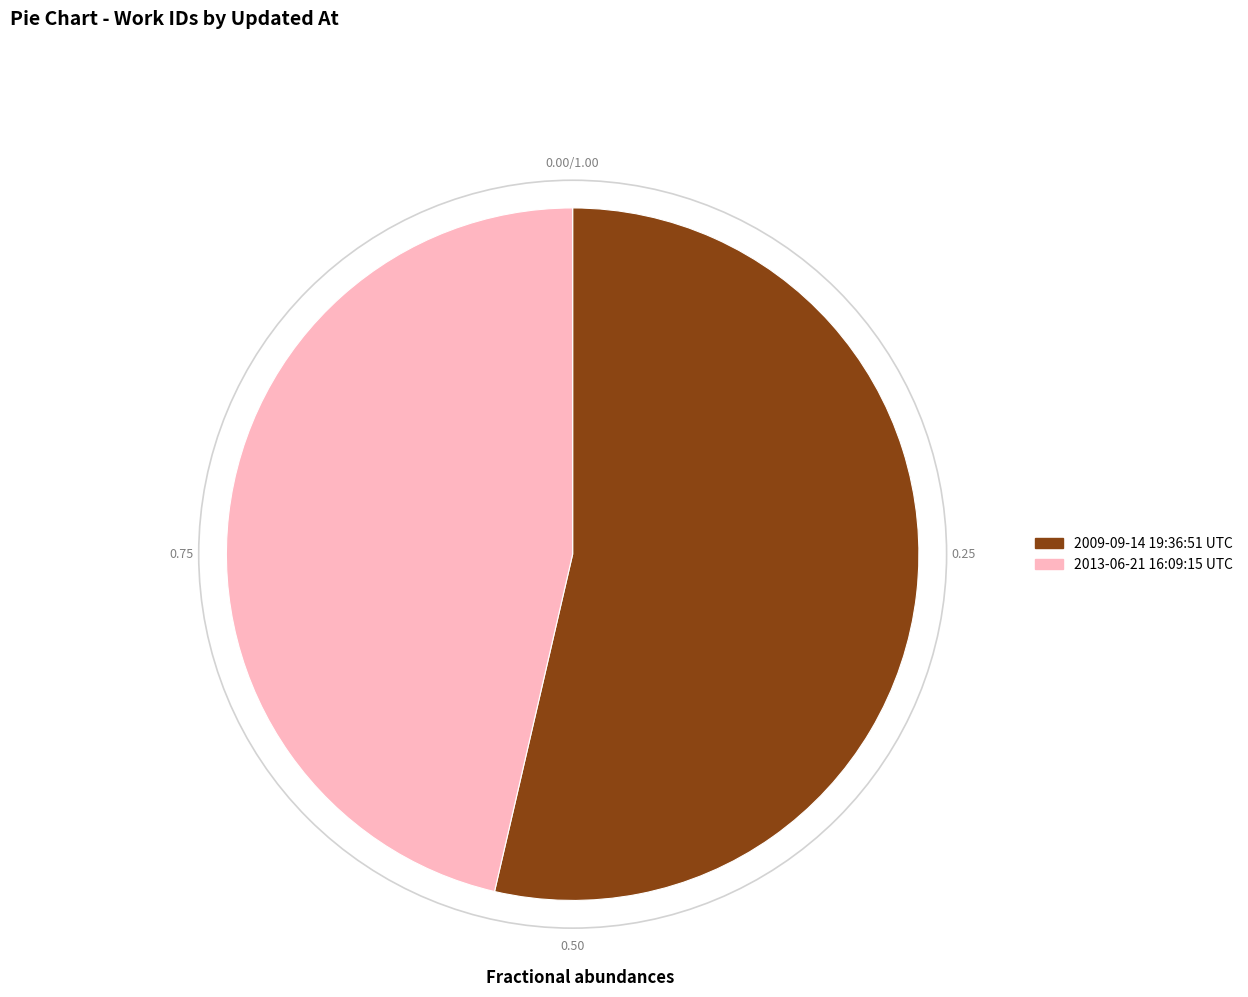

What is the largest slice in the pie chart?

2009-09-14 19:36:51 UTC